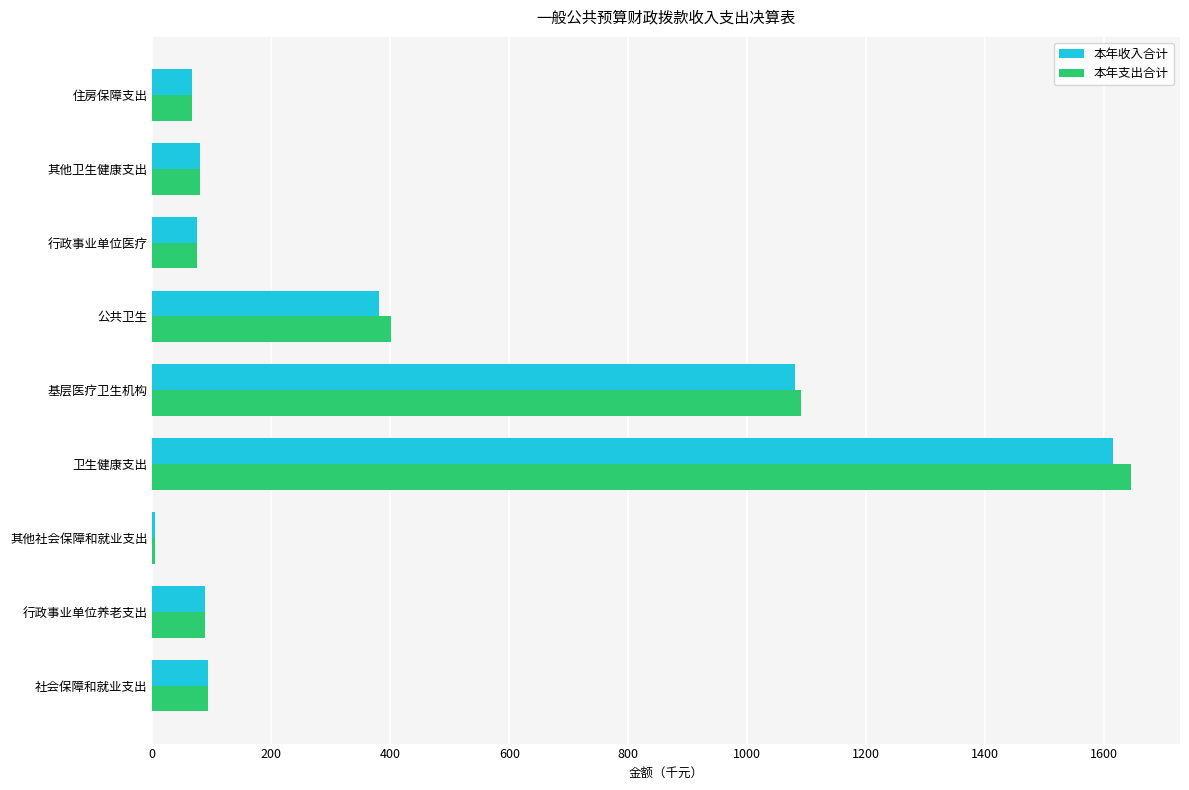

What is the sum of all 本年支出合计 values?

3541.4